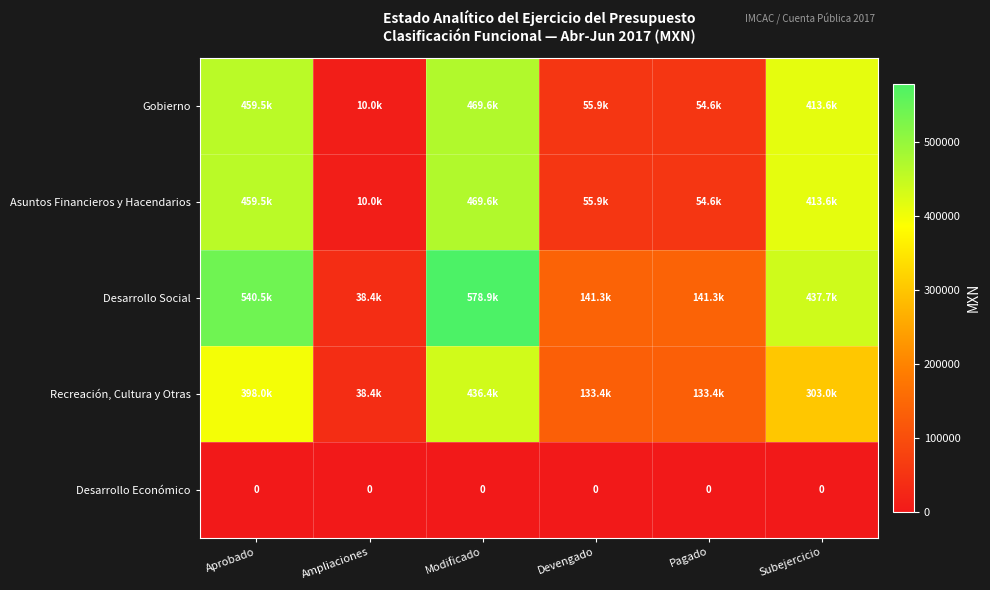

Which category has the lowest value in the Asuntos Financieros y Hacendarios series?

Ampliaciones